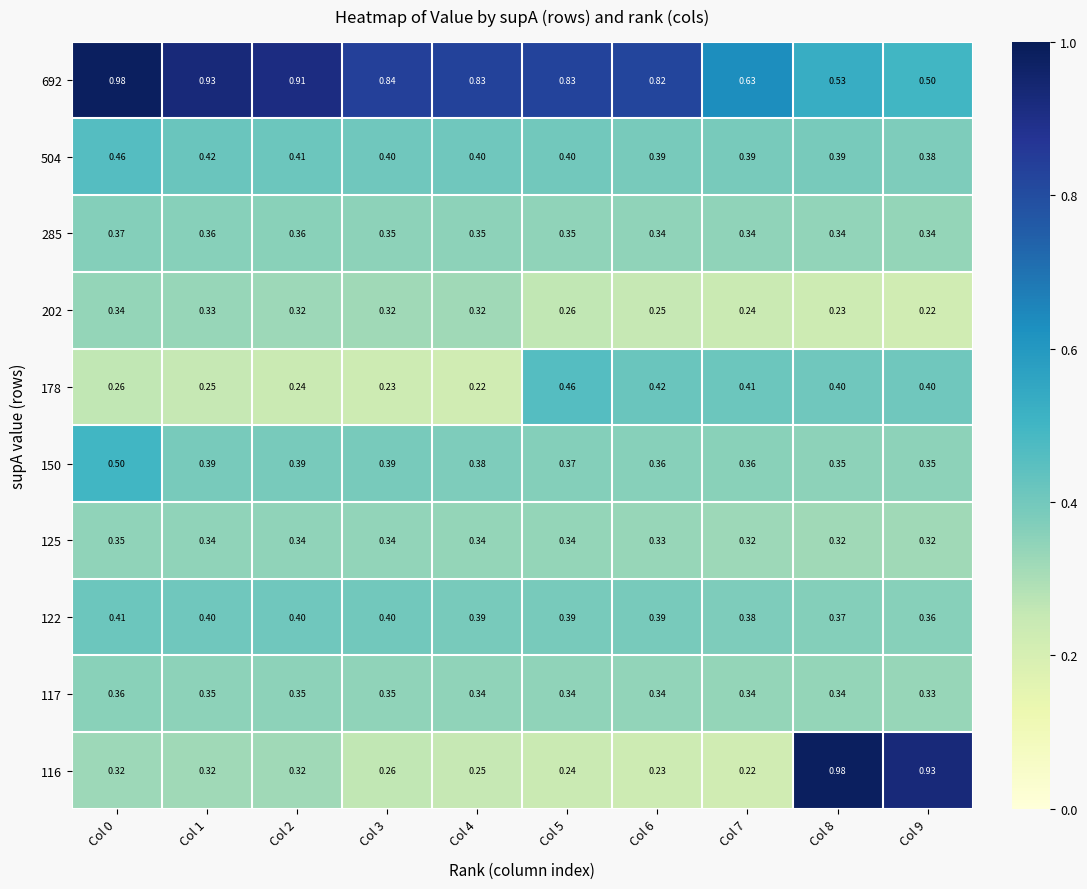

Is the value of 202 at Col 2 greater than the value of 117 at Col 2?

No